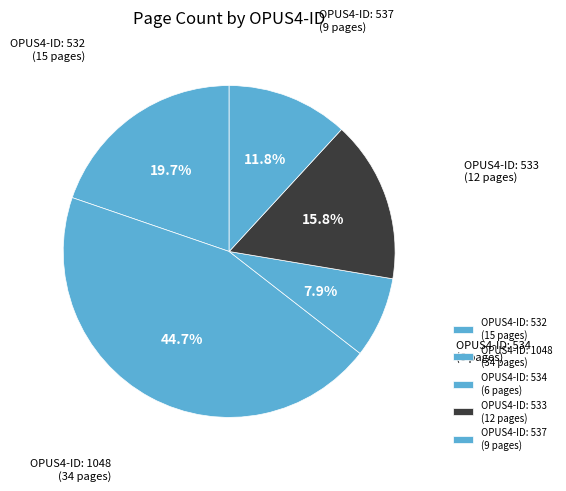

How many slices are in this pie chart?

5